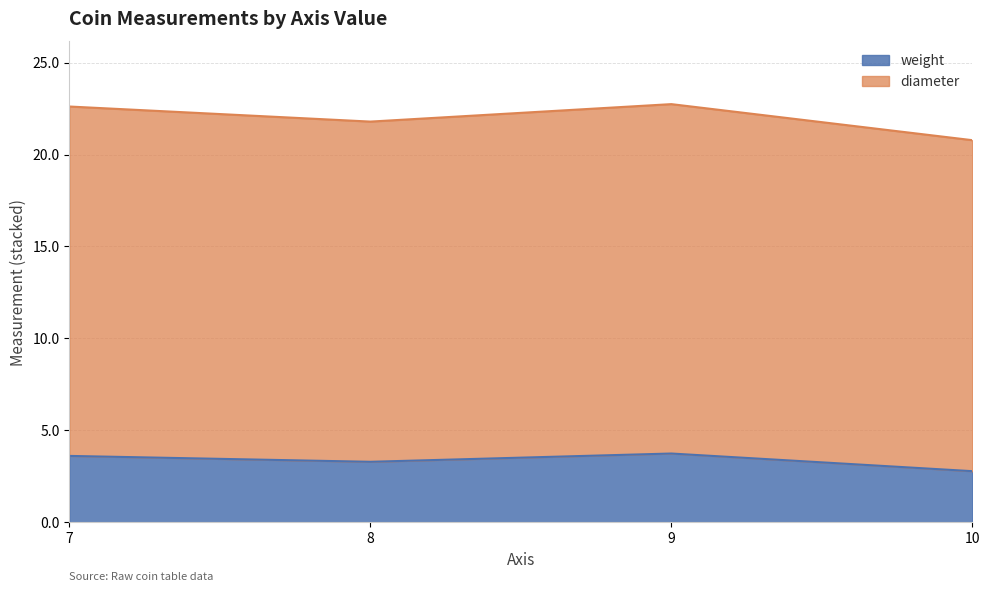

True or false: weight and diameter intersect in this chart.

False